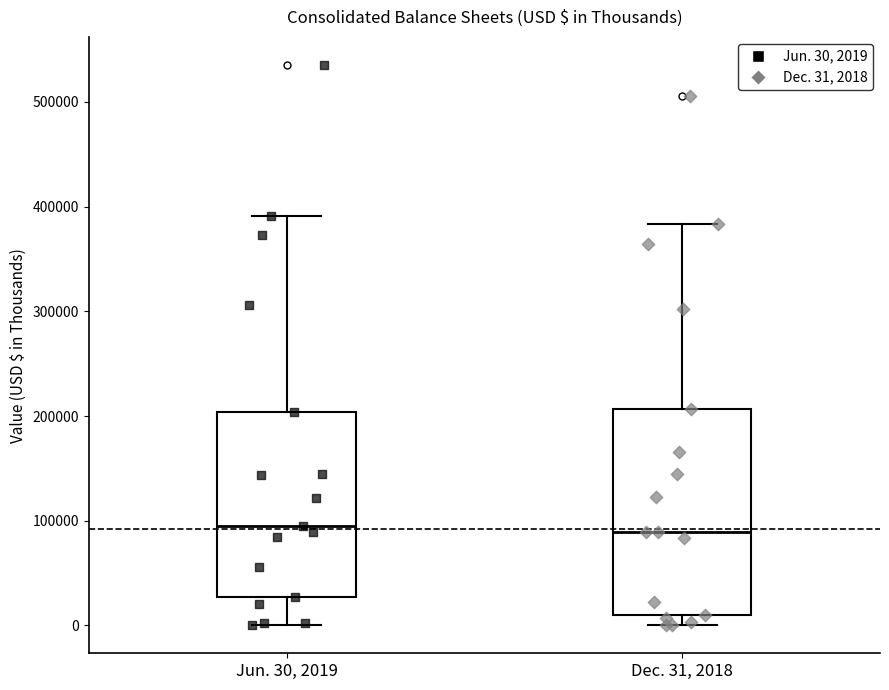

Reading left to right, read every box against the y-axis: the position of its median line, the range the box covers, and the ends of its whiskers. The values are not printed on the chart, so give them approximately, as read against the axis.

Jun. 30, 2019: median 90000, box 30000 to 200000, whiskers 0 to 390000
Dec. 31, 2018: median 90000, box 10000 to 210000, whiskers 0 to 380000